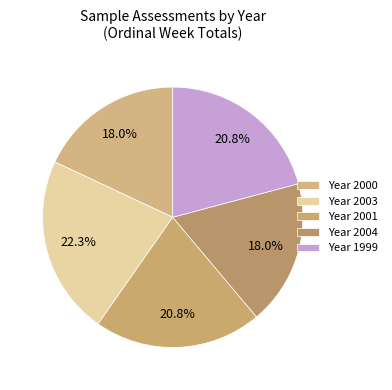

Count the number of slices in the pie.

5